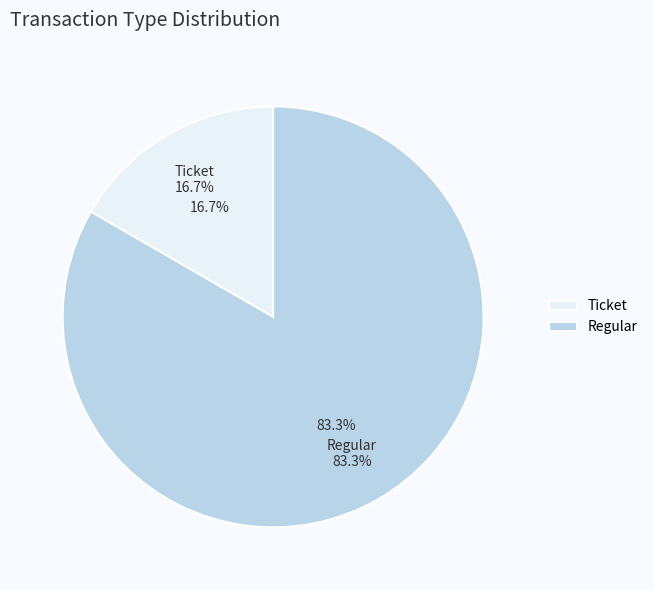

To the nearest percent, what is the average slice percentage?

50%